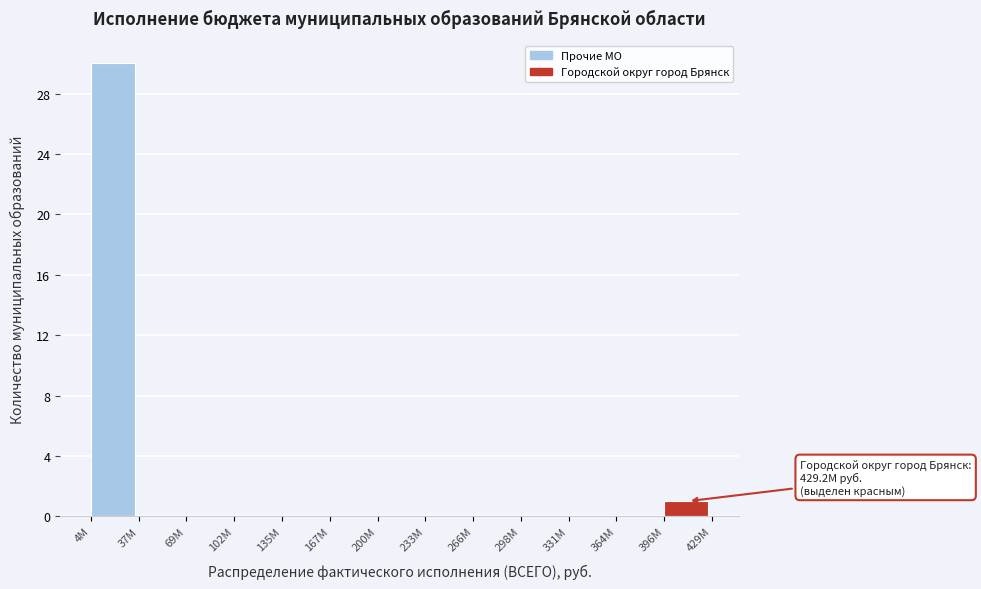

Reading left to right, what are all the values shown in this chart?

4M=30	37M=0	69M=0	102M=0	135M=0	167M=0	200M=0	233M=0	266M=0	298M=0	331M=0	364M=0	396M=1